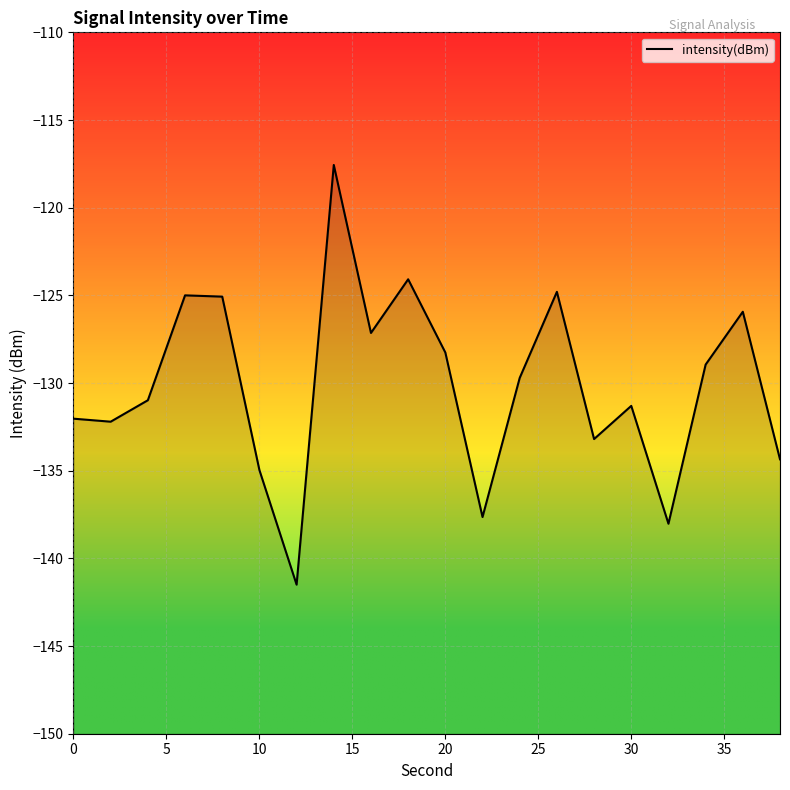

Reading left to right, list all the values displayed in this chart.

-132.0	-132.2	-131.0	-125.0	-125.1	-135.0	-141.5	-117.6	-127.1	-124.1	-128.3	-137.6	-129.7	-124.8	-133.2	-131.3	-138.0	-128.9	-125.9	-134.4